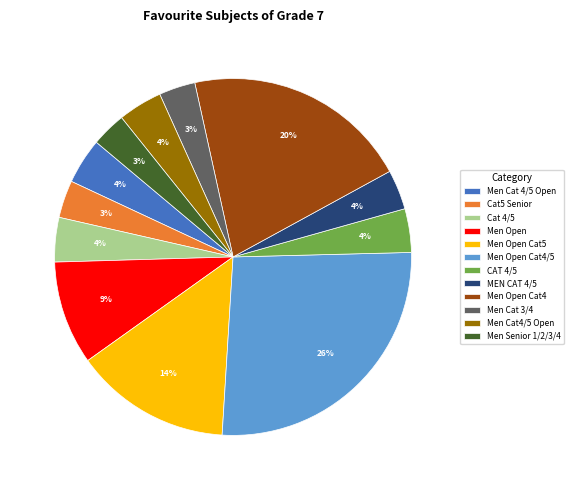

Is the sum of Men Open Cat4 and Men Open greater than half?

No